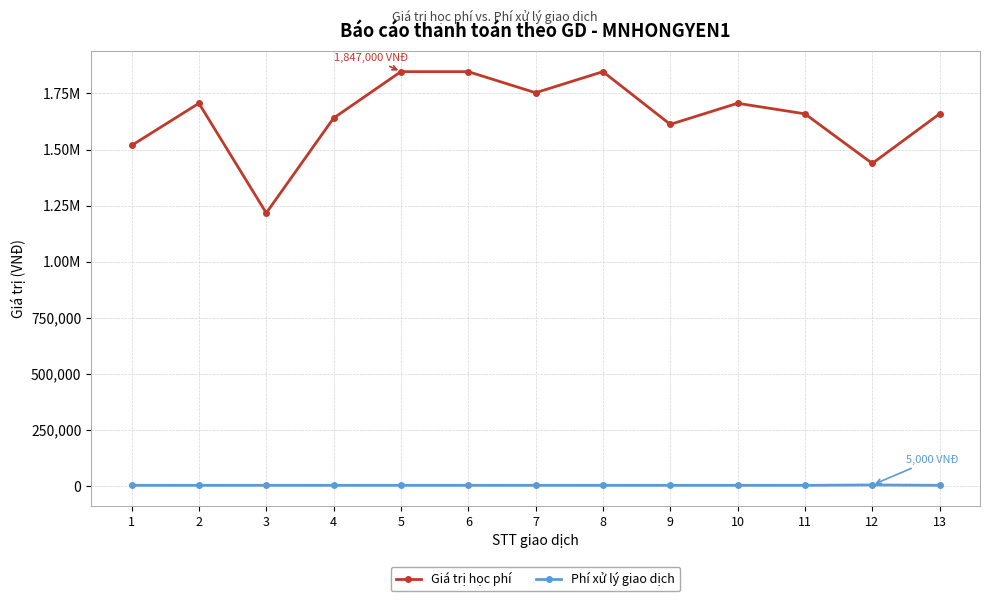

Is the value of Giá trị học phí at 3 greater than the value of Phí xử lý giao dịch at 4?

Yes